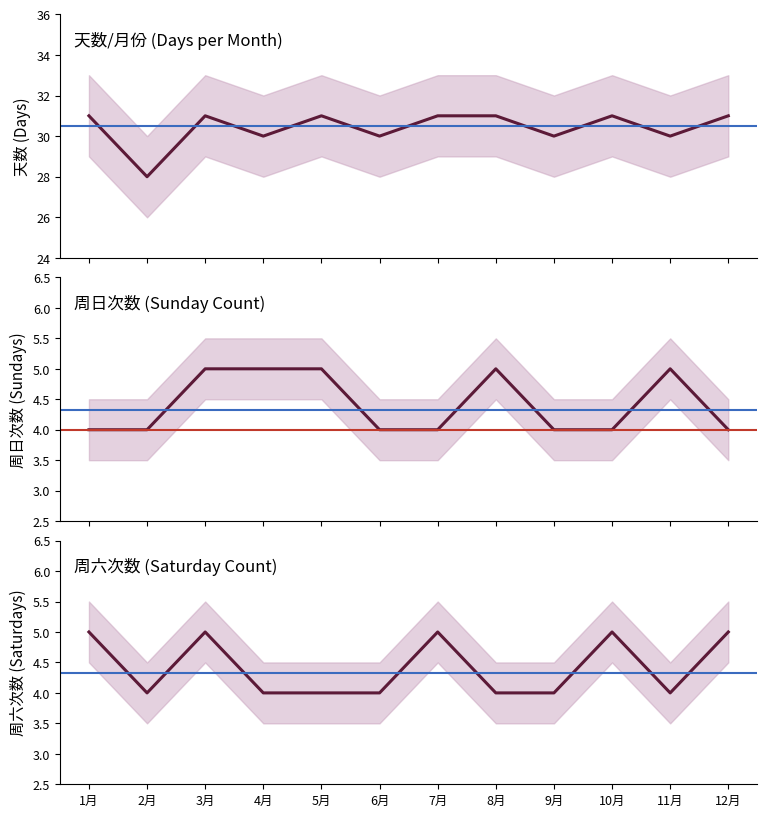

What is the minimum value shown in the chart?

4